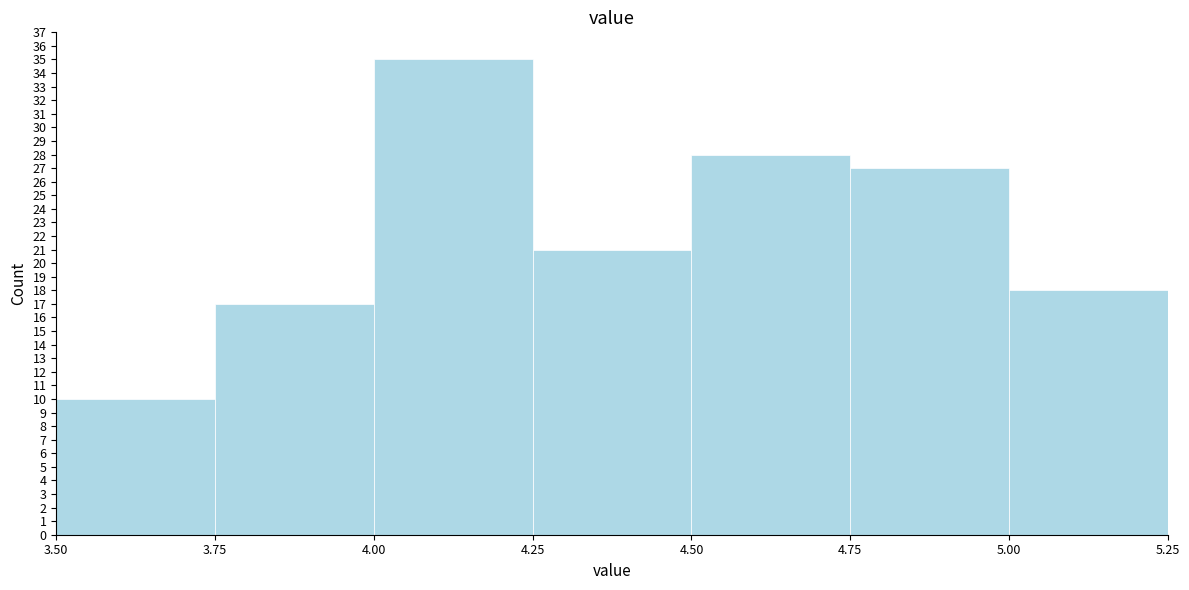

How tall is the bar that spans 3.50 to 3.75 on the x-axis? The values are not printed on the chart, so give them approximately, as read against the axis.

10